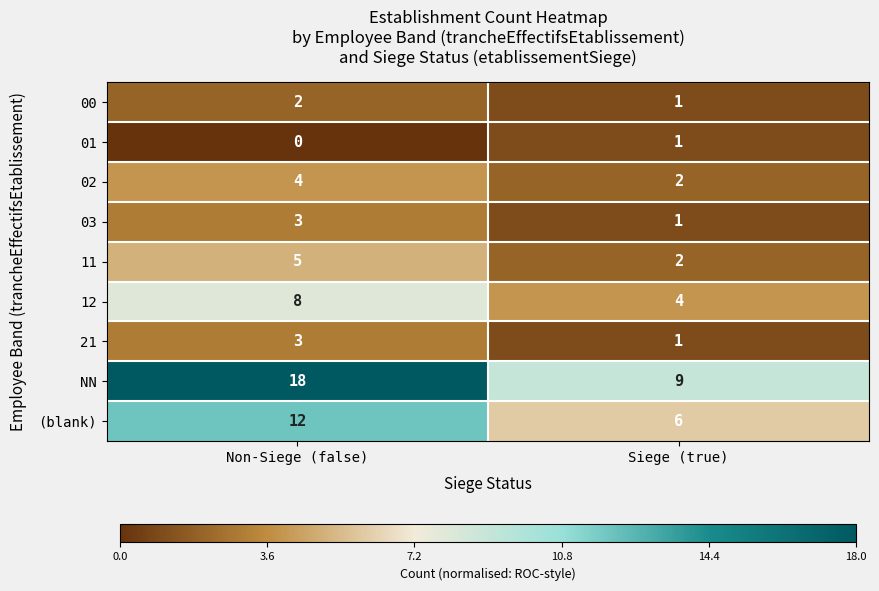

Reading right to left, what are all the values shown in this chart?

00: Siege (true)=1	Non-Siege (false)=2
01: Siege (true)=1	Non-Siege (false)=0
02: Siege (true)=2	Non-Siege (false)=4
03: Siege (true)=1	Non-Siege (false)=3
11: Siege (true)=2	Non-Siege (false)=5
12: Siege (true)=4	Non-Siege (false)=8
21: Siege (true)=1	Non-Siege (false)=3
NN: Siege (true)=9	Non-Siege (false)=18
(blank): Siege (true)=6	Non-Siege (false)=12